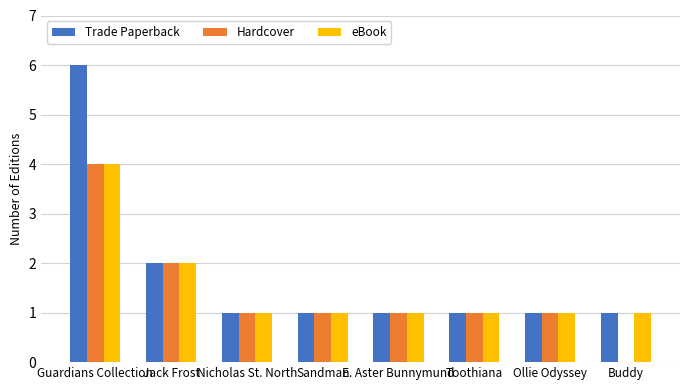

What is the total value across all series at Guardians Collection?

14